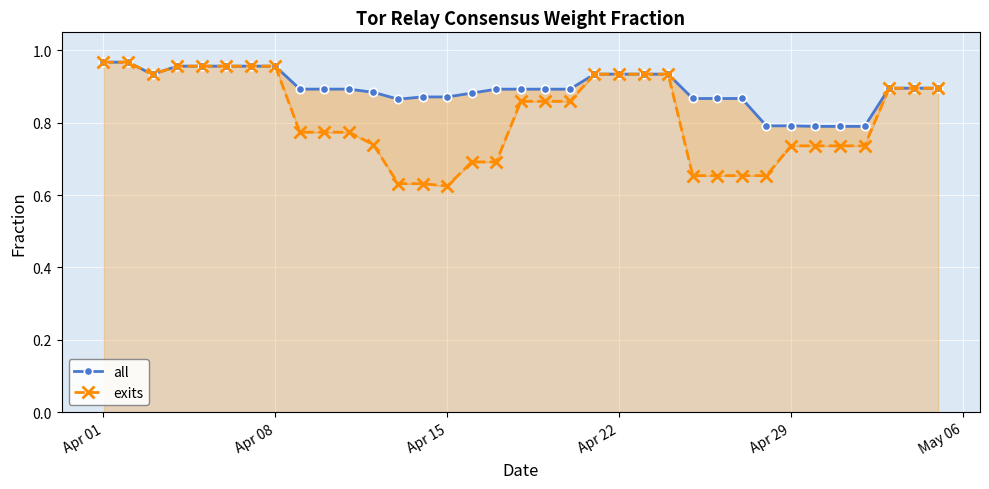

What is the difference between the second highest and minimum values in the exits series?

0.3